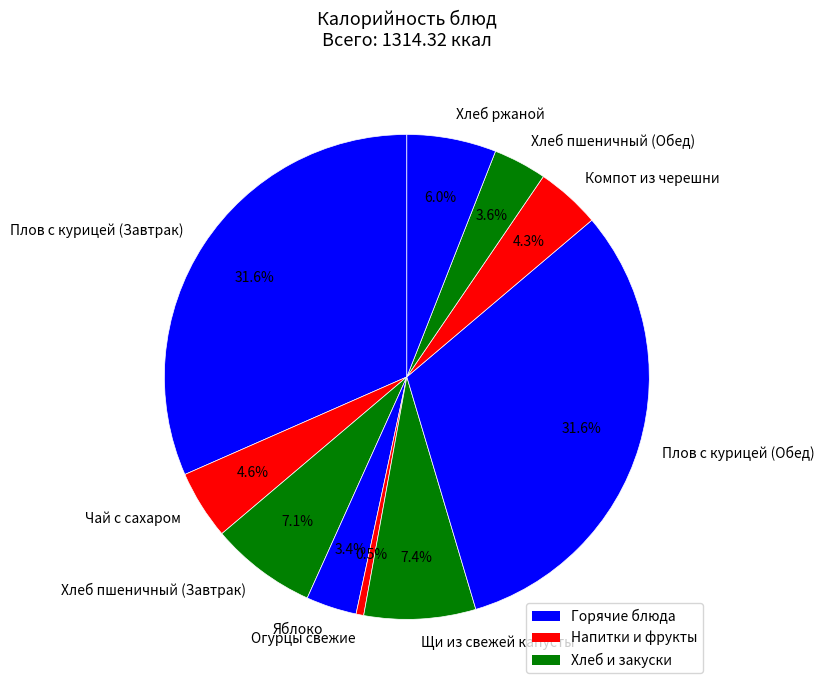

To the nearest percent, what is the average slice percentage?

10%